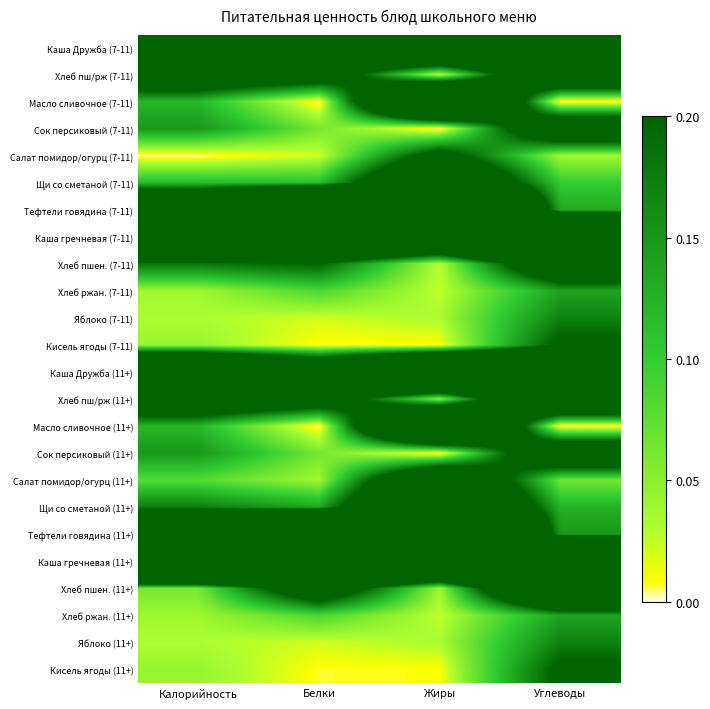

Which has a higher value, Белки or Жиры?

Жиры